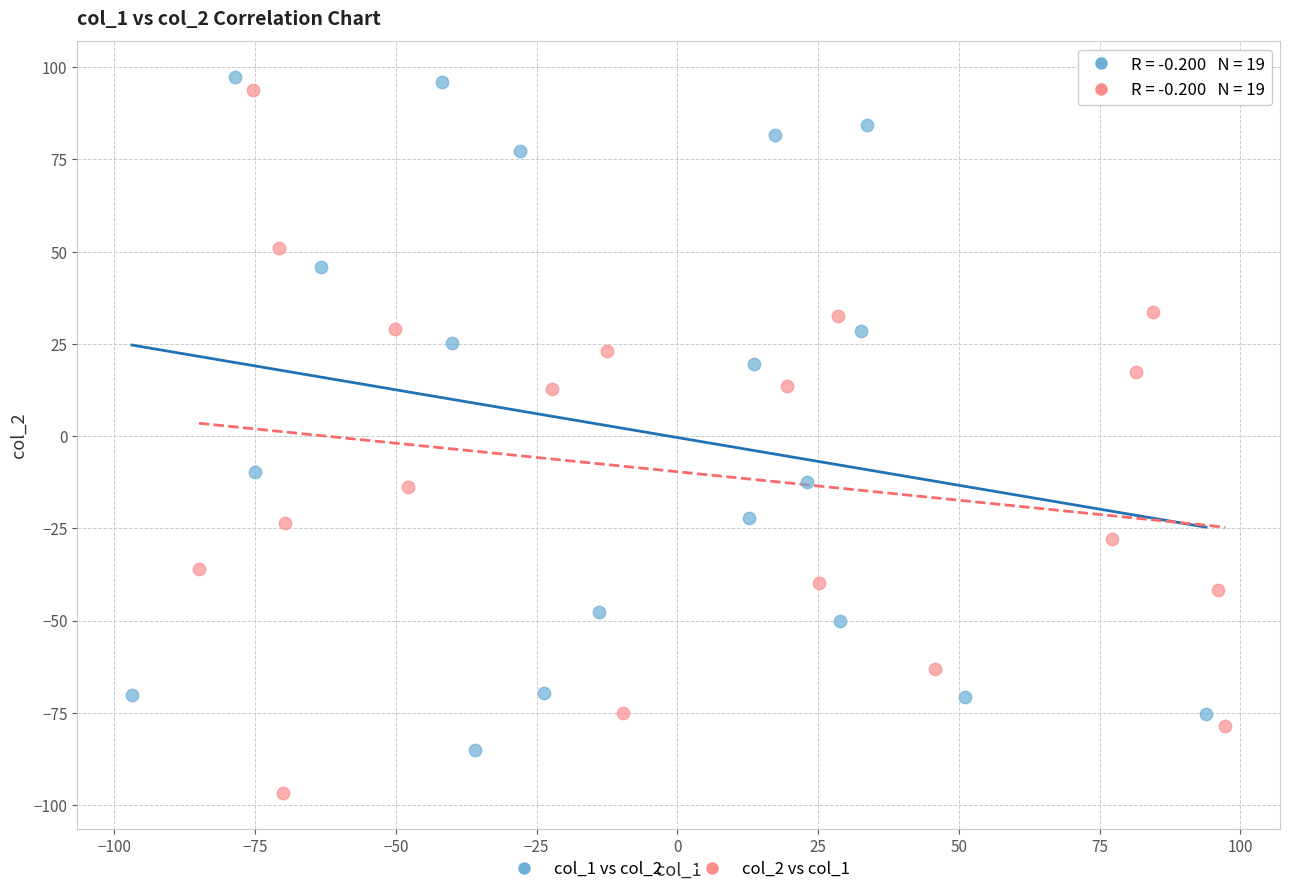

What are all the series names shown in the legend?

col_1 vs col_2, col_2 vs col_1